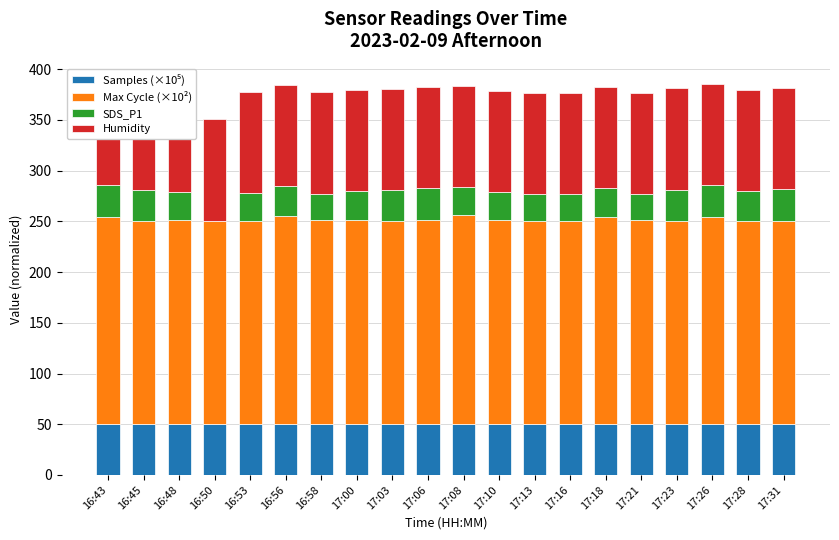

Which series has the widest spread of values?

SDS_P1